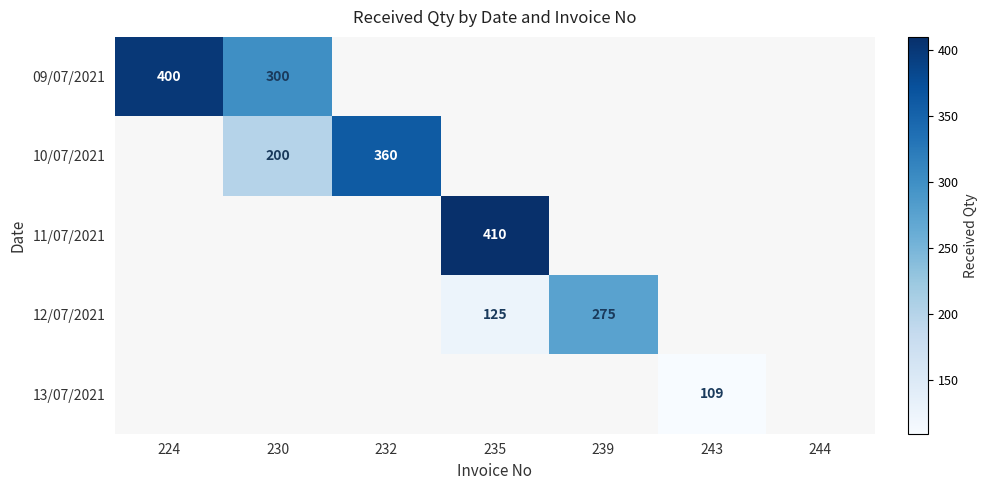

The 13/07/2021 series shows 74 at 243. True or false?

False